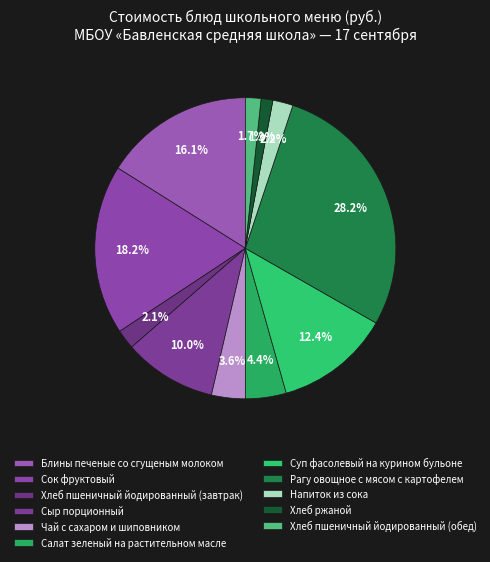

What is the change in value from Чай с сахаром и шиповником to Рагу овощное с мясом с картофелем?

+41.7